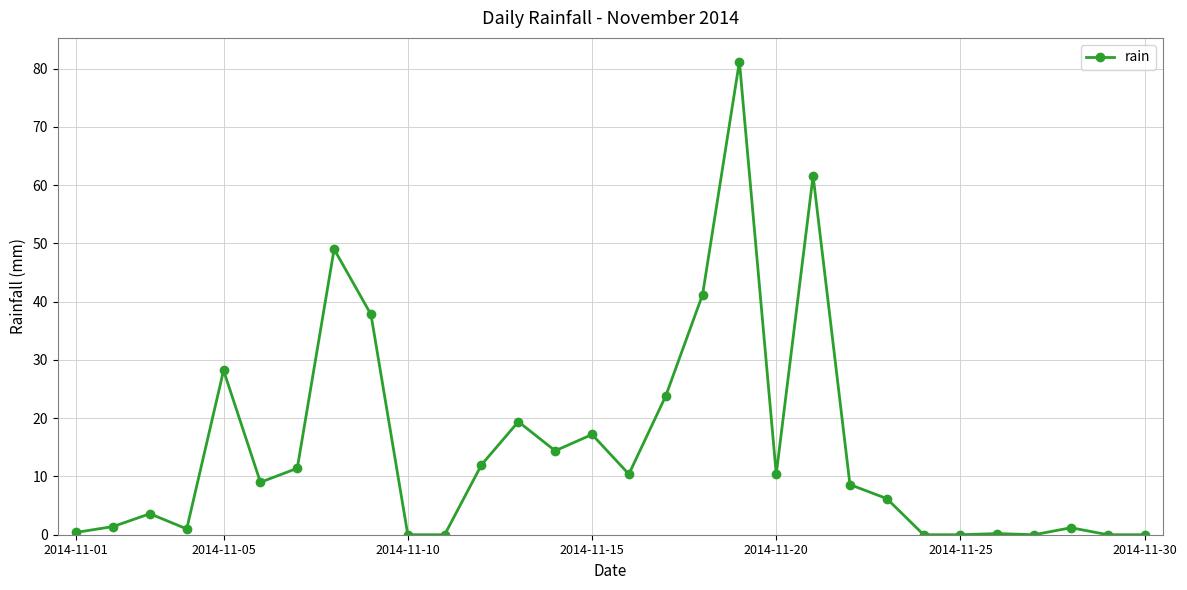

What is the value of the 8th point from the left?

49.0